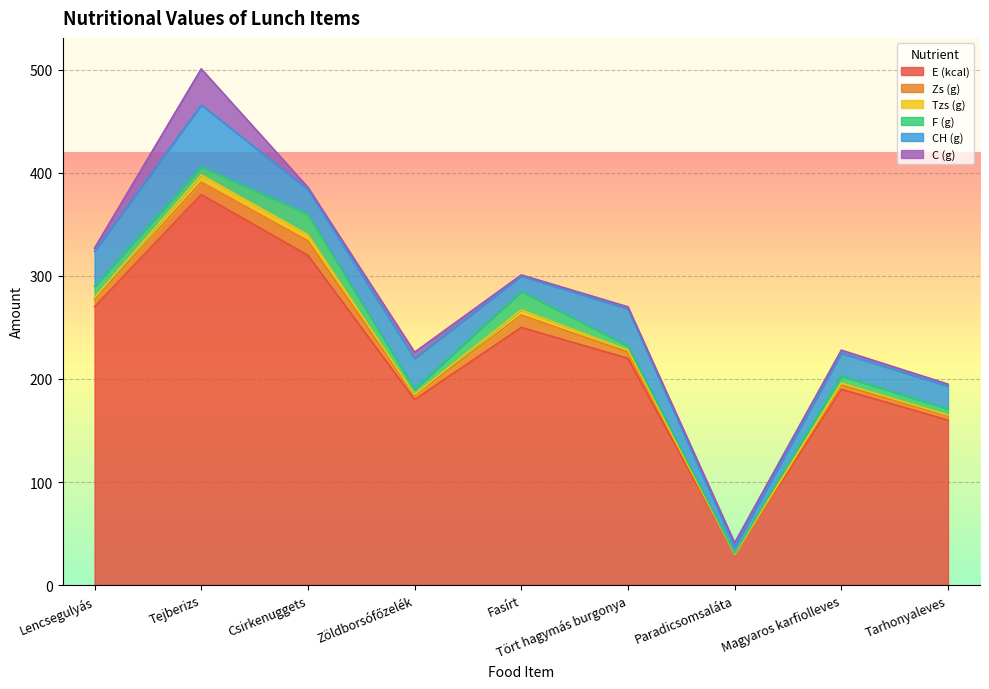

At which label does E (kcal) reach its minimum?

Paradicsomsaláta